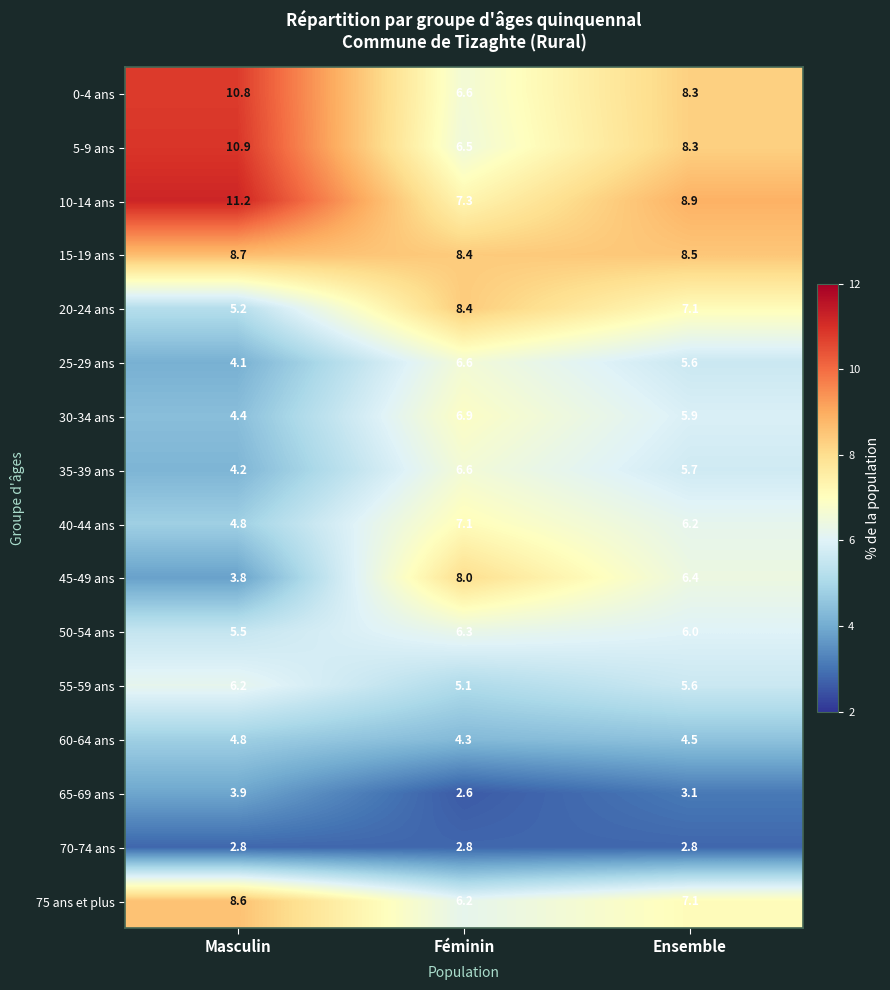

List the labels in order of 60-64 ans value, smallest first.

Féminin, Ensemble, Masculin